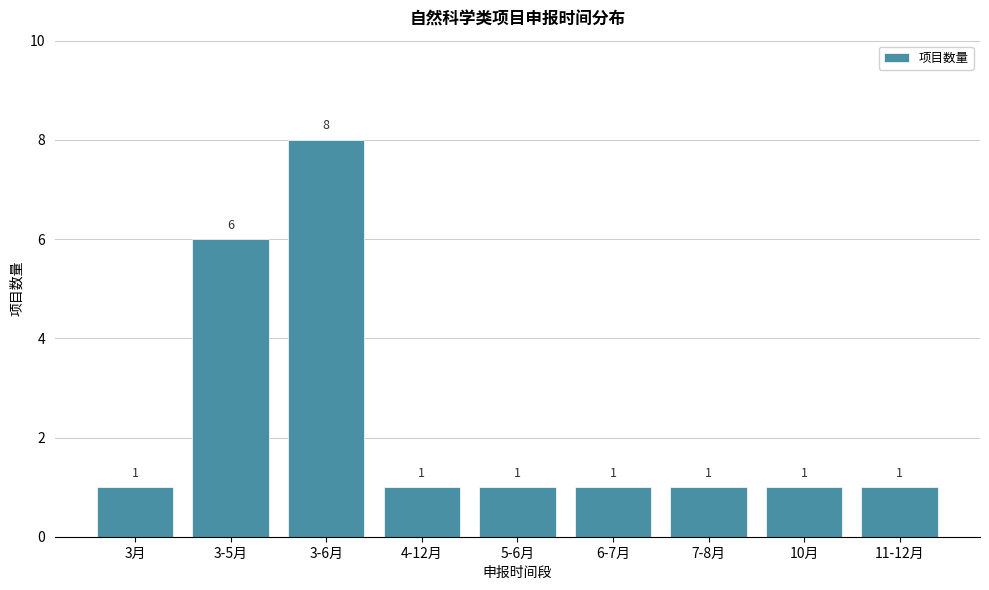

Reading left to right, extract all data points from this chart.

1	6	8	1	1	1	1	1	1